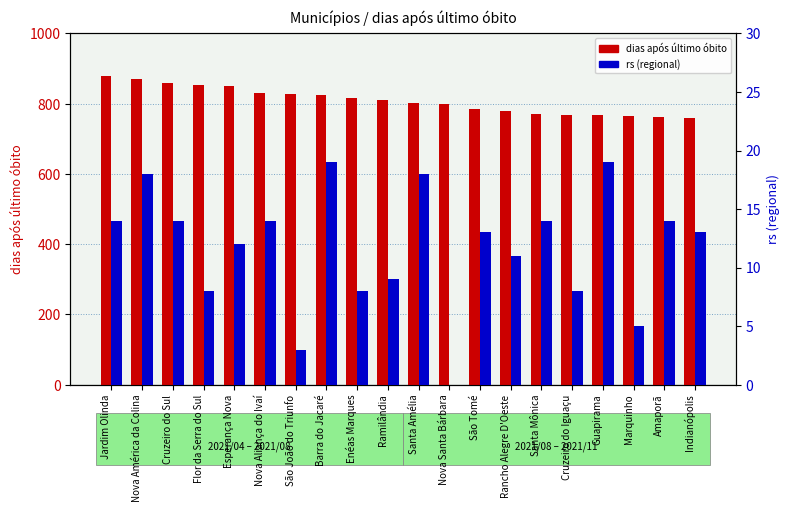

What is the maximum value shown in the chart?

879